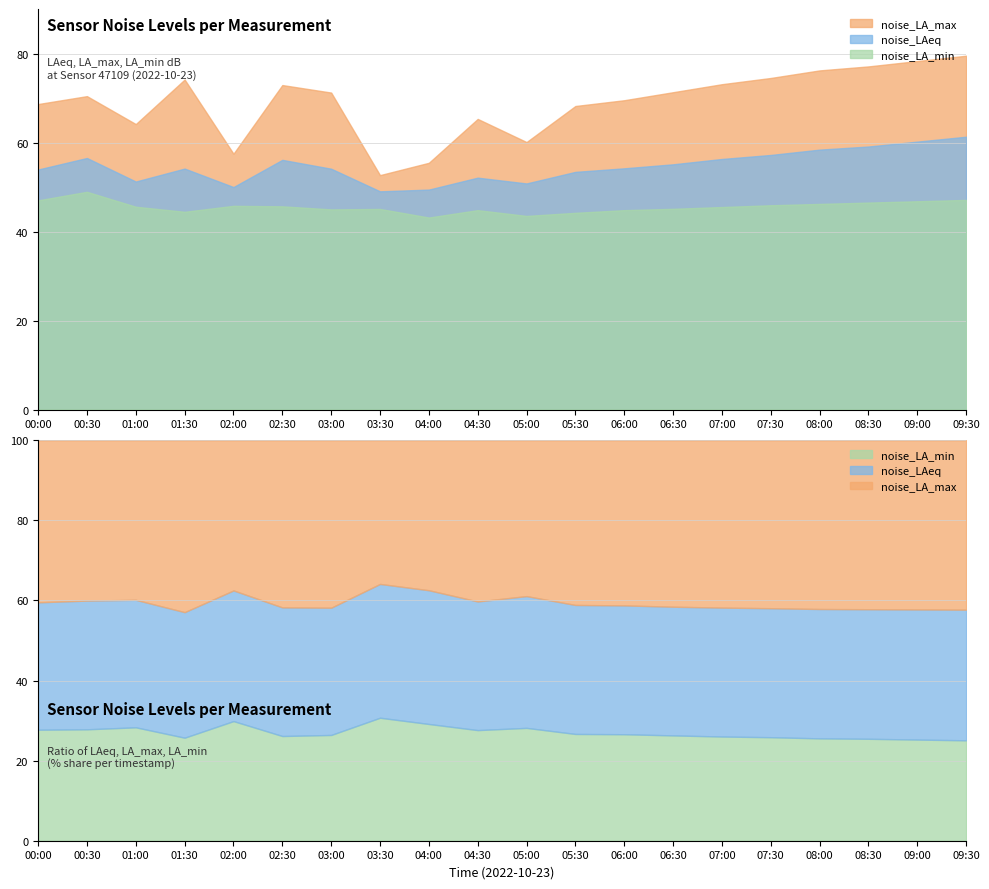

What is the label of the 4th point from the right?

08:00